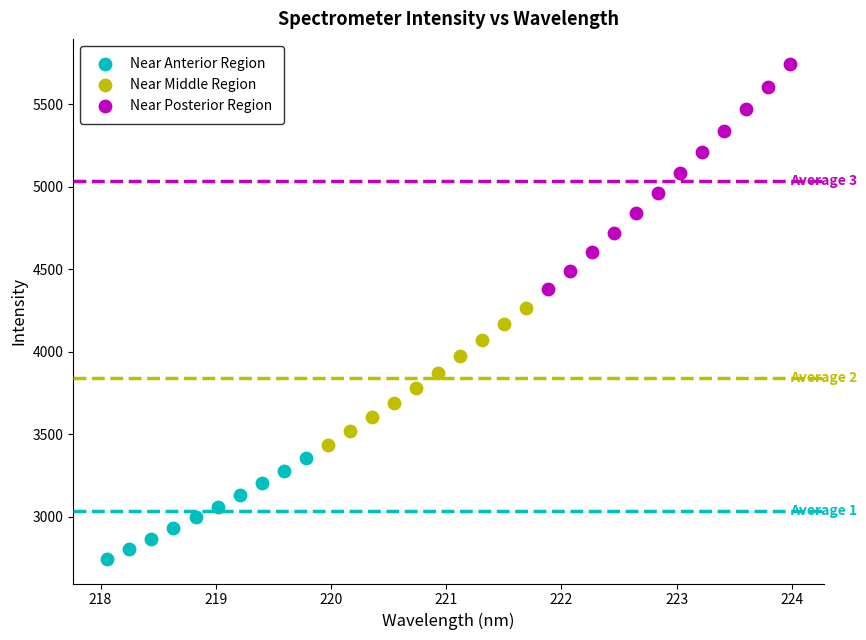

Which series reaches the minimum Y coordinate?

Near Anterior Region